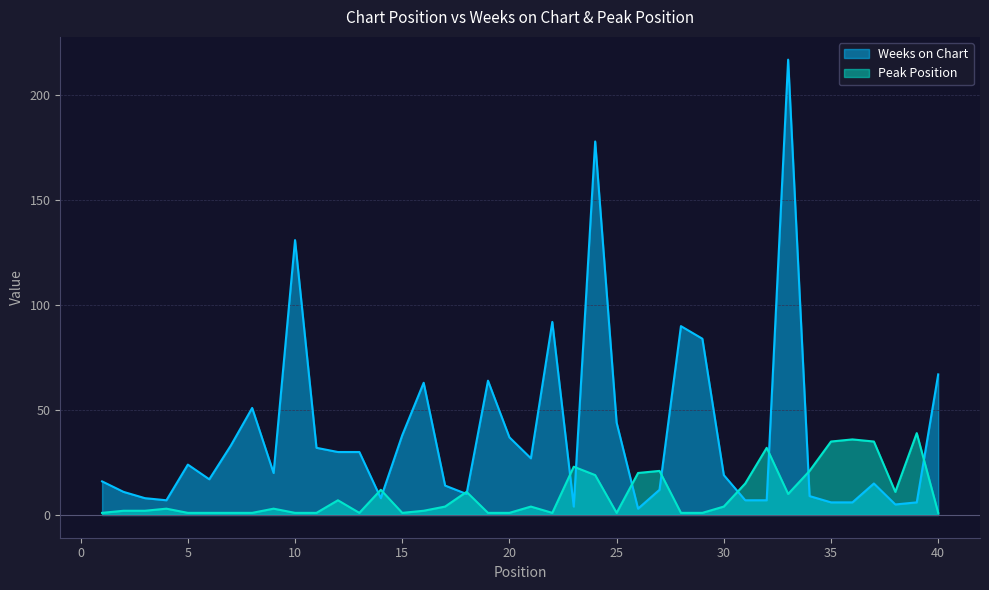

Which category has the lowest value in the Peak Position series?

1